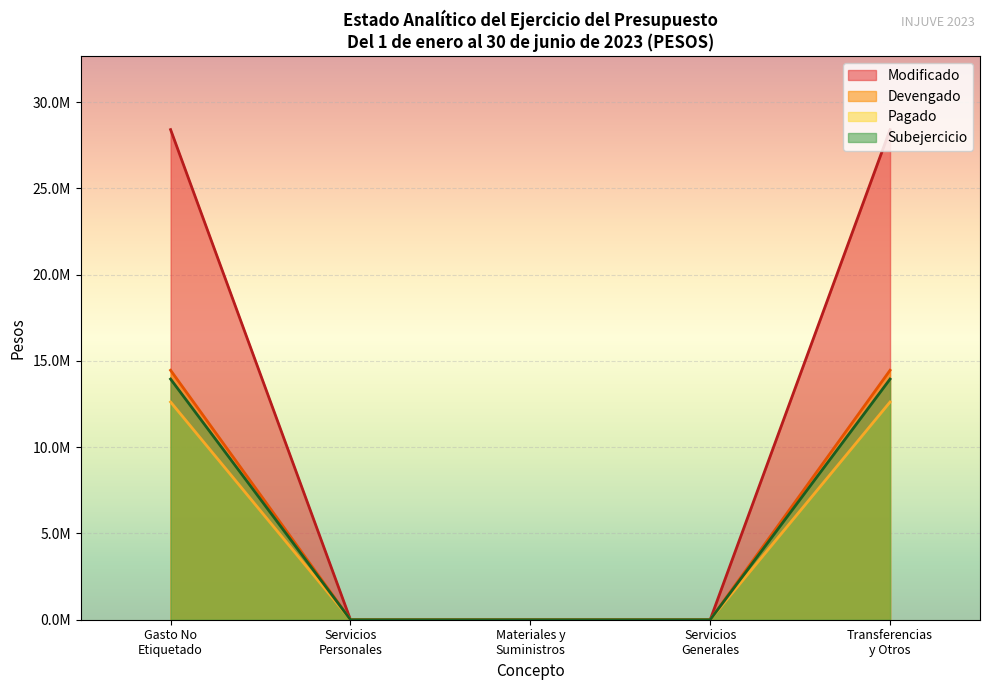

Which category has the lowest value across all series?

A. Servicios Personales